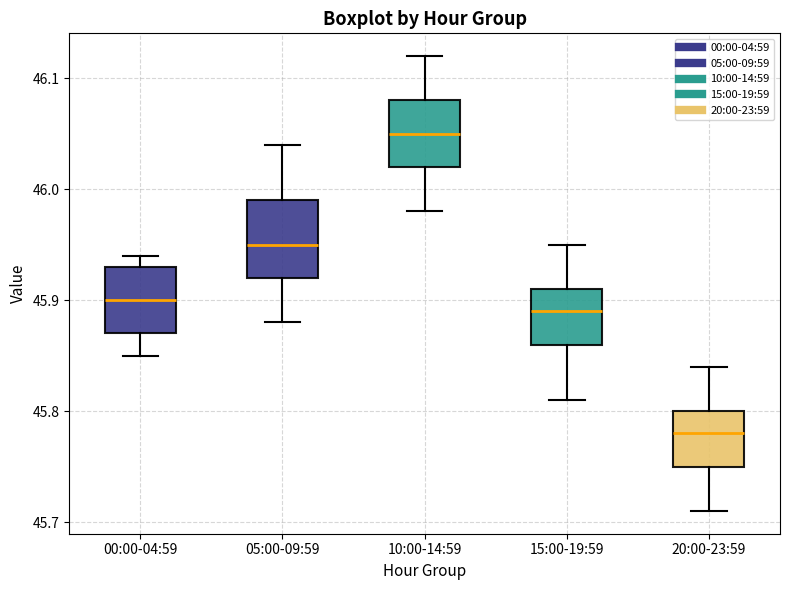

Reading left to right, transcribe this box plot: for each box, give where its median line is, the range the box spans, and where its two whiskers end, as read against the y-axis. The values are not printed on the chart, so give them approximately, as read against the axis.

00:00-04:59: median 45.90, box 45.87 to 45.93, whiskers 45.85 to 45.94
05:00-09:59: median 45.95, box 45.92 to 45.99, whiskers 45.88 to 46.04
10:00-14:59: median 46.05, box 46.02 to 46.08, whiskers 45.98 to 46.12
15:00-19:59: median 45.89, box 45.86 to 45.91, whiskers 45.81 to 45.95
20:00-23:59: median 45.78, box 45.75 to 45.80, whiskers 45.71 to 45.84